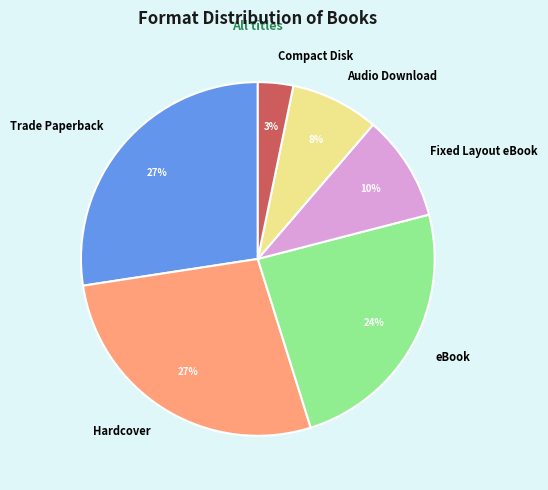

How many segments does this pie chart have?

6